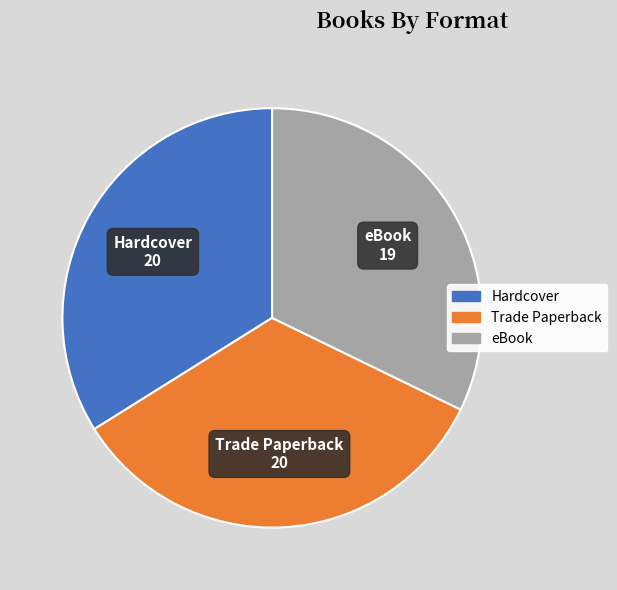

How many slices are in this pie chart?

3